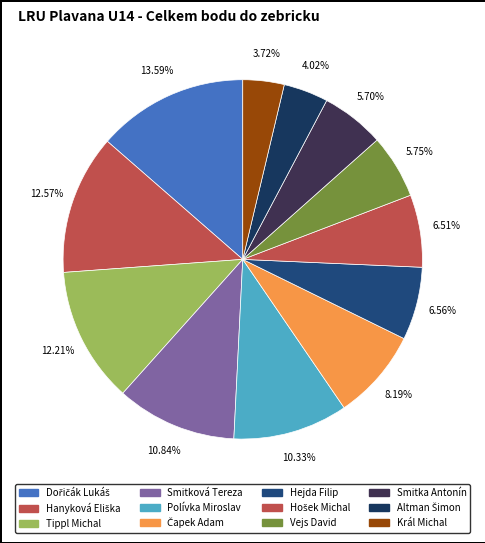

Is there any slice that represents more than half of the pie?

No